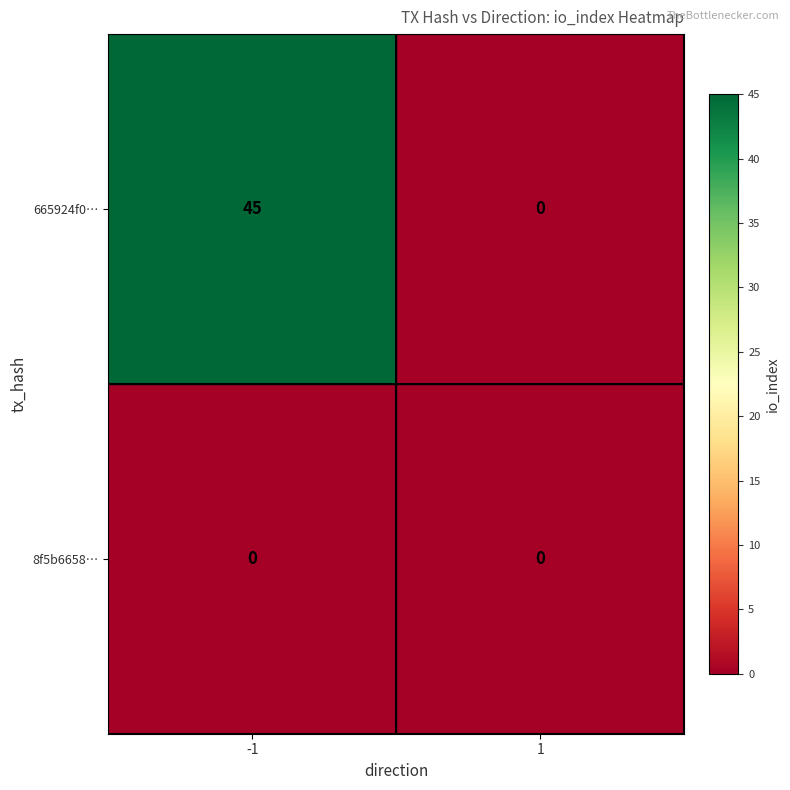

Reading left to right, transcribe all the data shown in this chart.

665924f0…: 45	0
8f5b6658…: 0	0